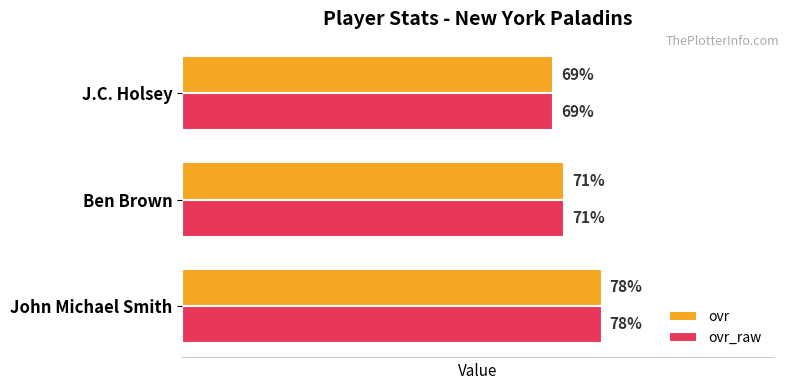

Where is ovr nearest to the value 73?

Ben Brown